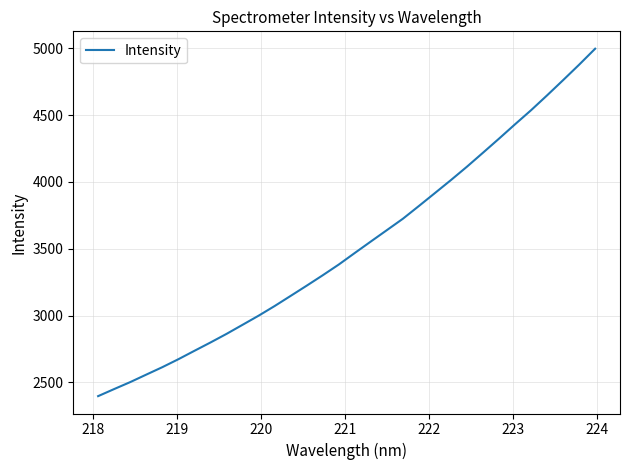

What is the maximum value shown in the chart?

4996.8